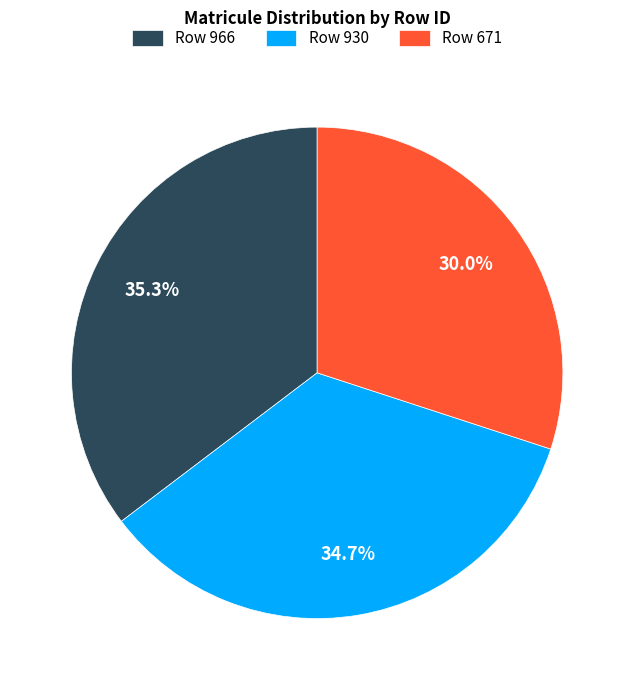

Approximately how many times larger is the value at Row 930 compared to Row 966?

1.0